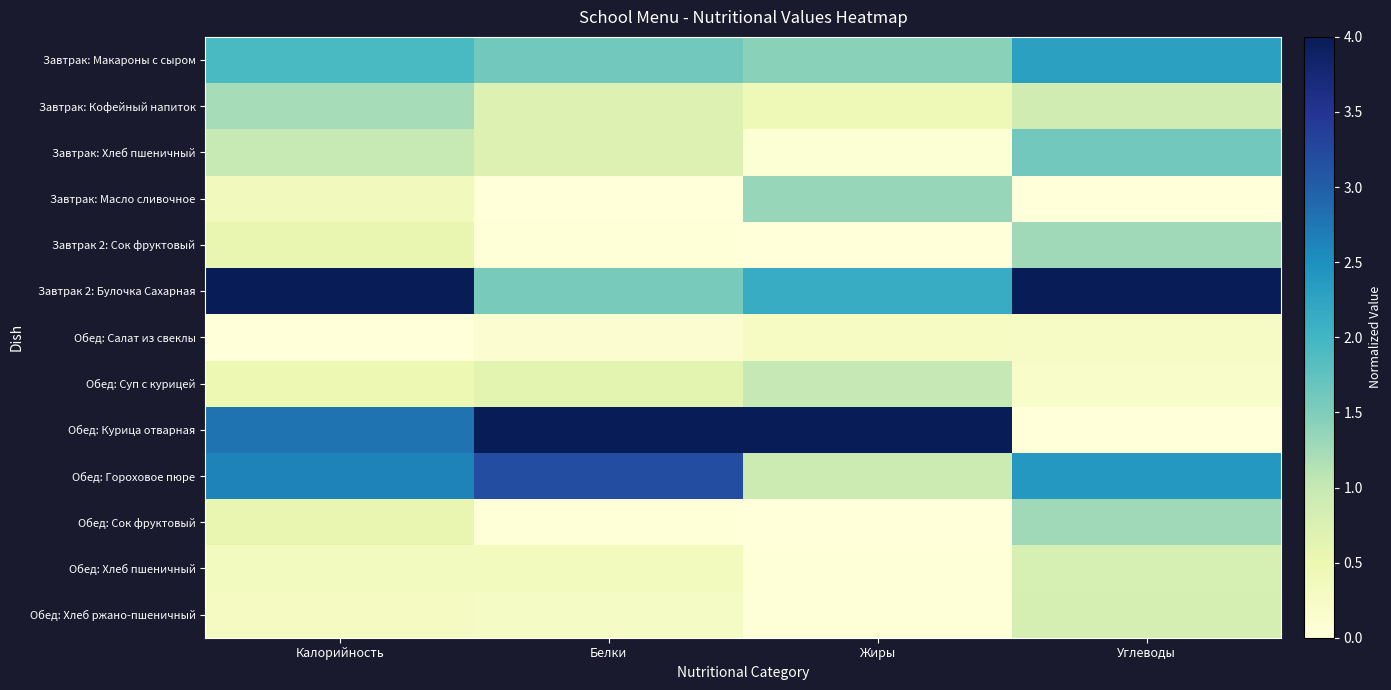

Reading left to right, list all the values displayed in this chart.

Завтрак: Макароны с сыром: Калорийность=1.9	Белки=1.6	Жиры=1.4	Углеводы=2.3
Завтрак: Кофейный напиток: Калорийность=1.2	Белки=0.7	Жиры=0.4	Углеводы=0.9
Завтрак: Хлеб пшеничный: Калорийность=1.0	Белки=0.7	Жиры=0.1	Углеводы=1.6
Завтрак: Масло сливочное: Калорийность=0.4	Белки=0.0	Жиры=1.3	Углеводы=0.0
Завтрак 2: Сок фруктовый: Калорийность=0.6	Белки=0.0	Жиры=0.0	Углеводы=1.3
Завтрак 2: Булочка Сахарная: Калорийность=4.0	Белки=1.6	Жиры=2.1	Углеводы=4.0
Обед: Салат из свеклы: Калорийность=0.0	Белки=0.1	Жиры=0.3	Углеводы=0.2
Обед: Суп с курицей: Калорийность=0.5	Белки=0.6	Жиры=1.0	Углеводы=0.2
Обед: Курица отварная: Калорийность=2.8	Белки=4.0	Жиры=4.0	Углеводы=0.0
Обед: Гороховое пюре: Калорийность=2.6	Белки=3.2	Жиры=0.9	Углеводы=2.4
Обед: Сок фруктовый: Калорийность=0.6	Белки=0.0	Жиры=0.0	Углеводы=1.3
Обед: Хлеб пшеничный: Калорийность=0.3	Белки=0.4	Жиры=0.0	Углеводы=0.8
Обед: Хлеб ржано-пшеничный: Калорийность=0.3	Белки=0.3	Жиры=0.0	Углеводы=0.8